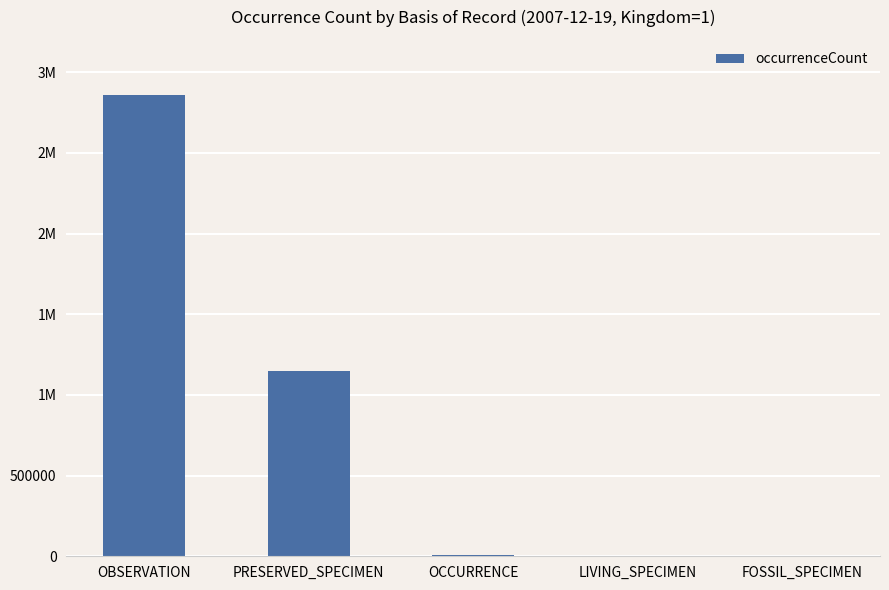

Are the bars horizontal?

No